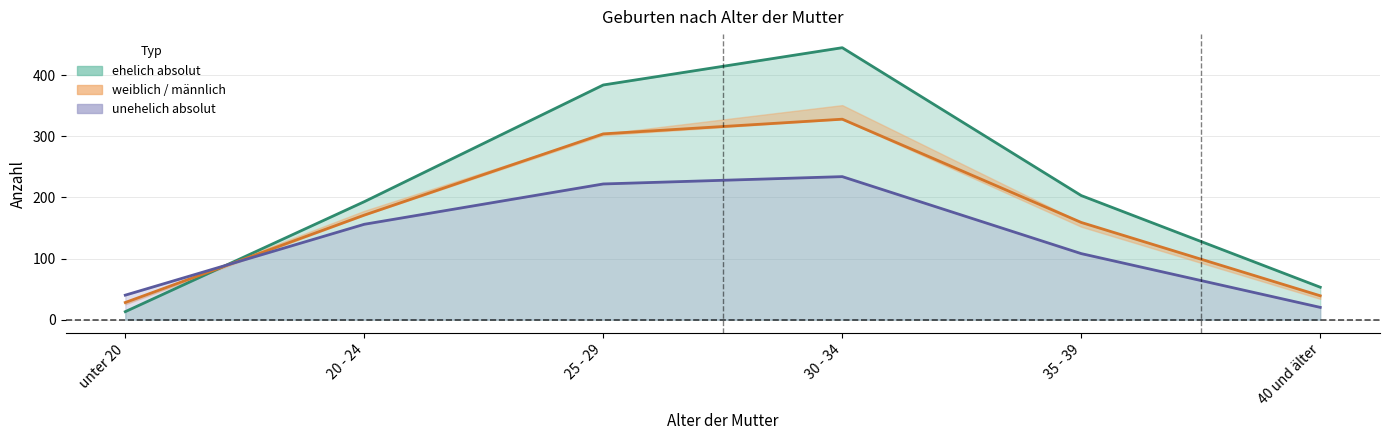

Between 20 - 24 and 25 - 29, which is larger?

25 - 29